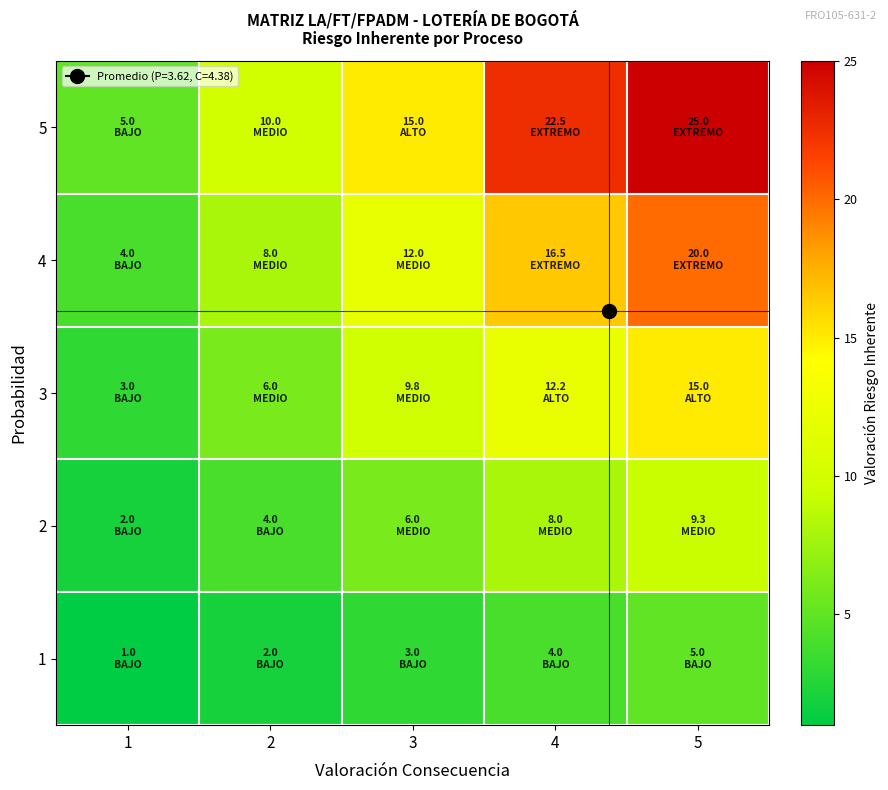

List the series in order of their overall mean, lowest first.

1, 2, 3, 4, 5